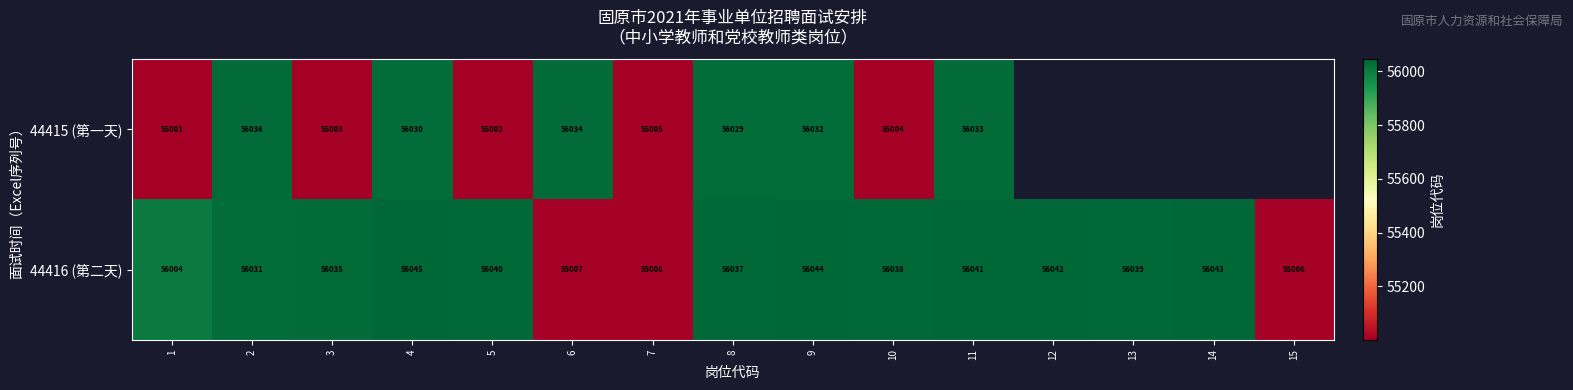

The 44416 (第二天) series shows 75335 at 2. True or false?

False